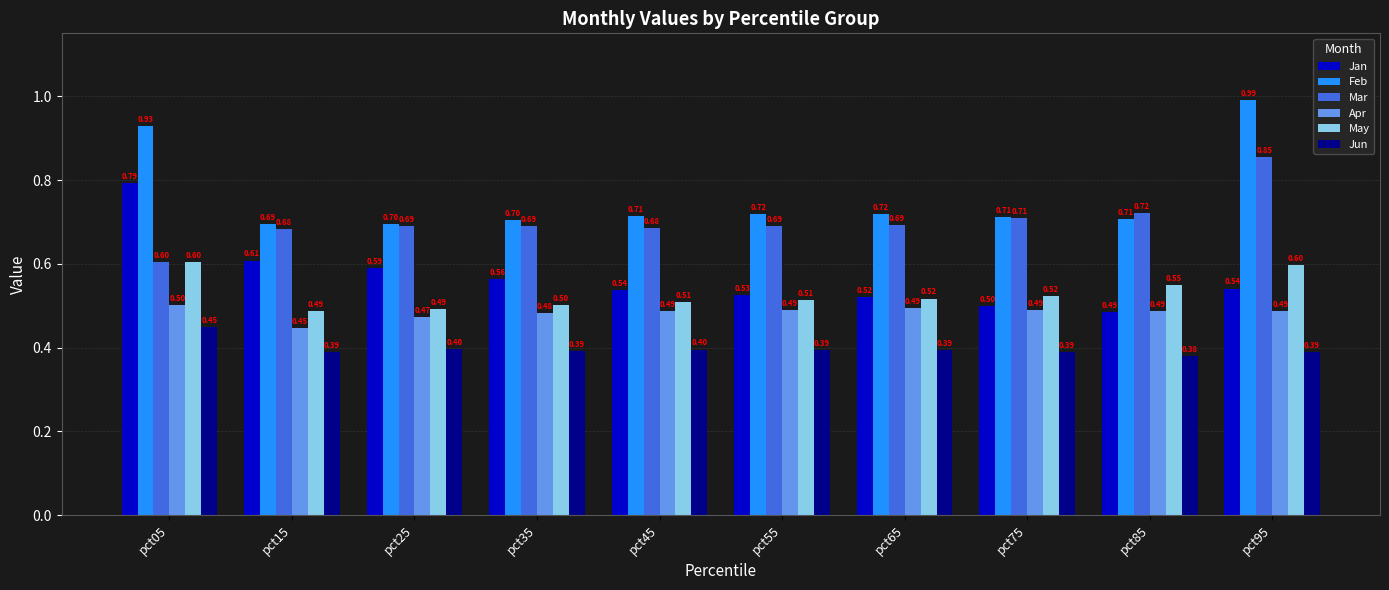

Rank the series by their maximum value, from lowest to highest.

Jun, Apr, May, Jan, Mar, Feb